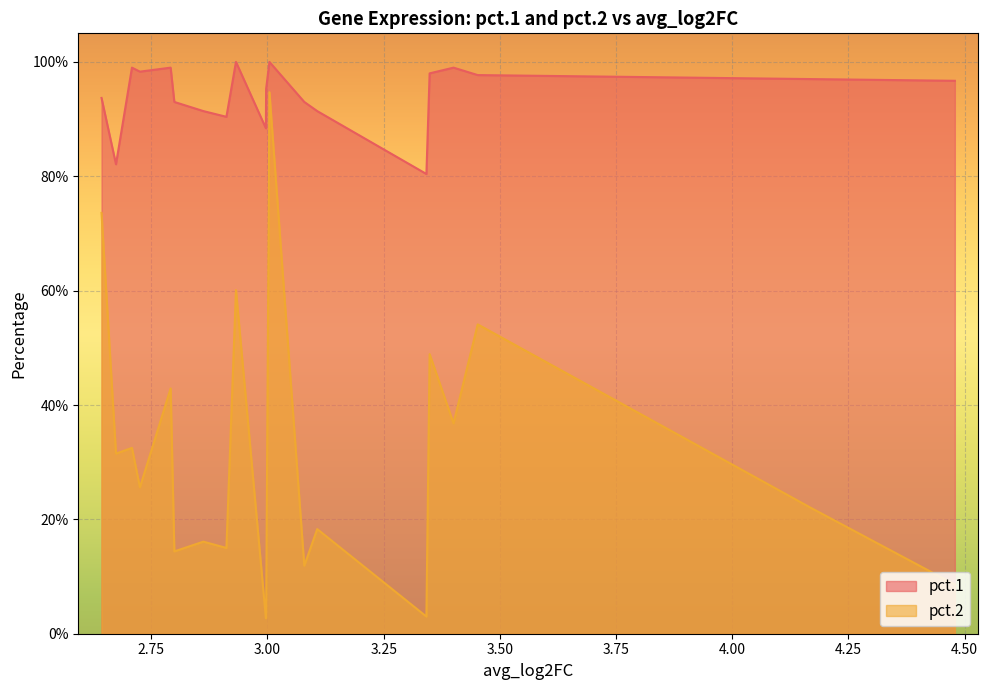

How many interior local peaks does the pct.2 series have?

8